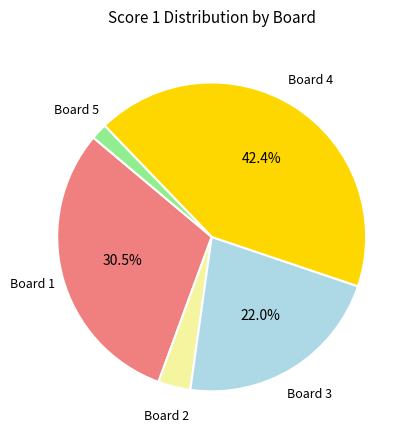

To the nearest percent, what is the difference between the largest and smallest slice percentages?

41%